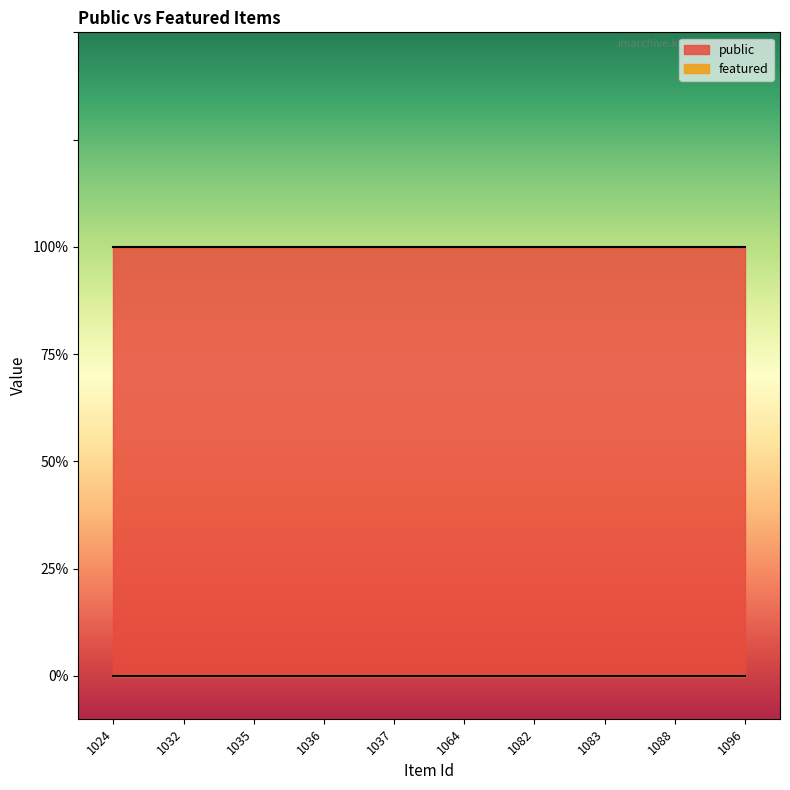

Rank the categories by public value from lowest to highest.

1024, 1032, 1035, 1036, 1037, 1064, 1082, 1083, 1088, 1096